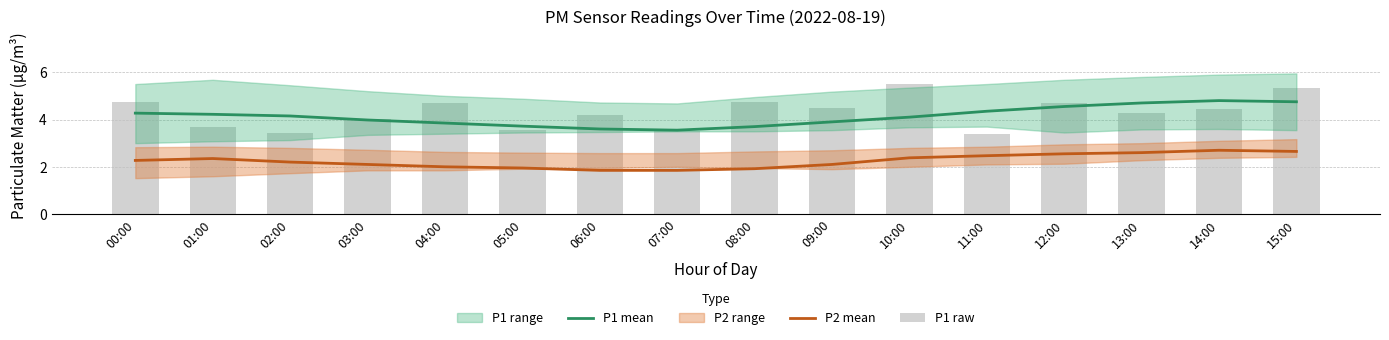

Reading right to left, extract all data points from this chart.

P1 mean: 15:00=4.8	14:00=4.8	13:00=4.7	12:00=4.5	11:00=4.3	10:00=4.1	09:00=3.9	08:00=3.7	07:00=3.5	06:00=3.6	05:00=3.7	04:00=3.9	03:00=4.0	02:00=4.2	01:00=4.2	00:00=4.3
P2 mean: 15:00=2.6	14:00=2.7	13:00=2.6	12:00=2.5	11:00=2.5	10:00=2.4	09:00=2.1	08:00=1.9	07:00=1.9	06:00=1.9	05:00=1.9	04:00=2.0	03:00=2.1	02:00=2.2	01:00=2.4	00:00=2.3
P1 raw: 15:00=5.3	14:00=4.4	13:00=4.3	12:00=4.7	11:00=3.4	10:00=5.5	09:00=4.5	08:00=4.7	07:00=3.5	06:00=4.2	05:00=3.5	04:00=4.7	03:00=4.0	02:00=3.5	01:00=3.7	00:00=4.8